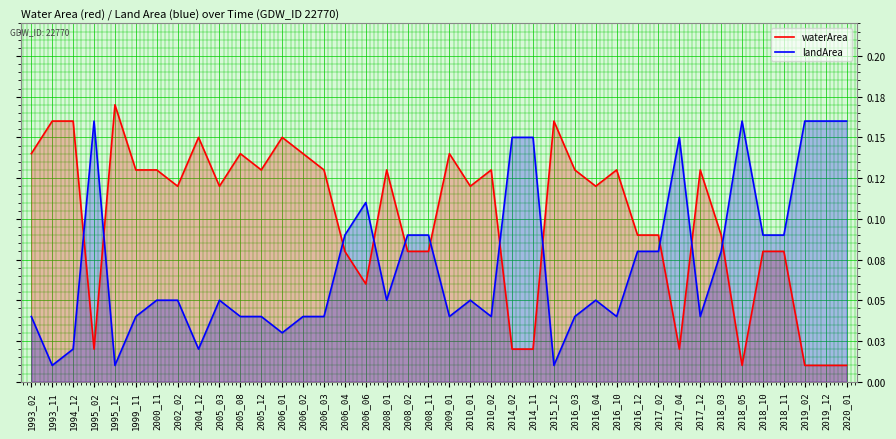

At which category does landArea reach its first local peak?

1995_02